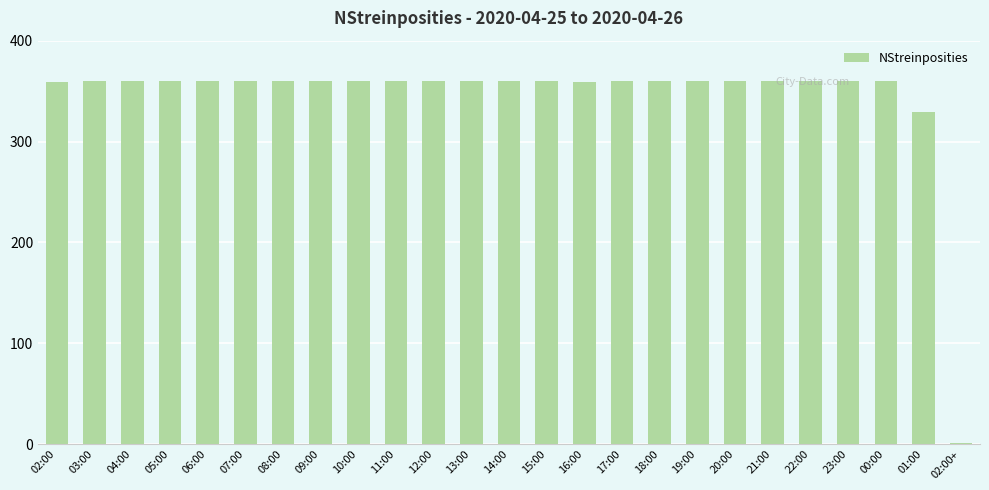

The value at 06:00 is 87. True or false?

False